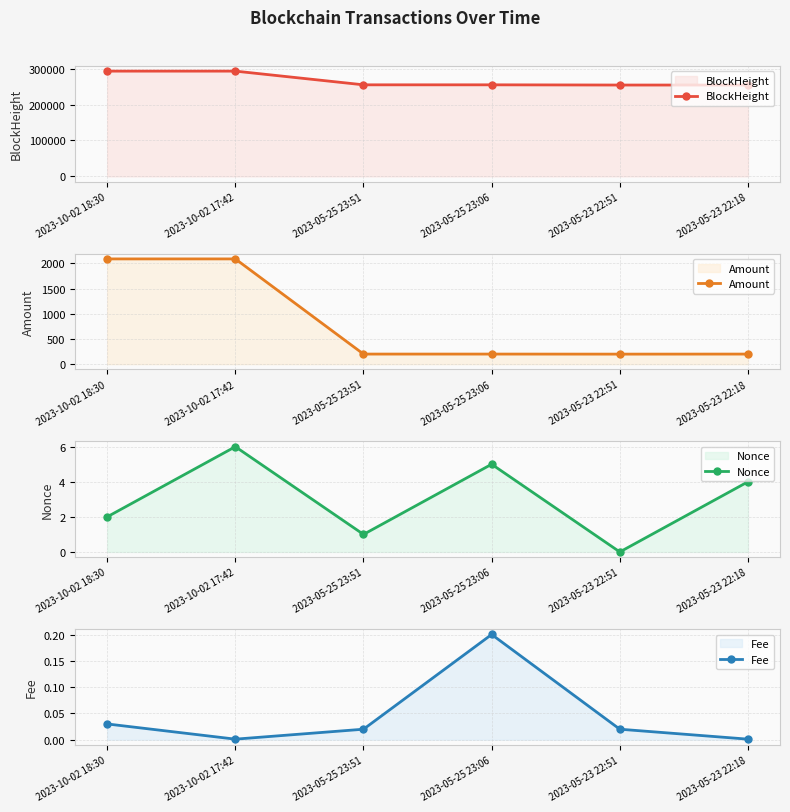

True or false: Fee and BlockHeight intersect in this chart.

False